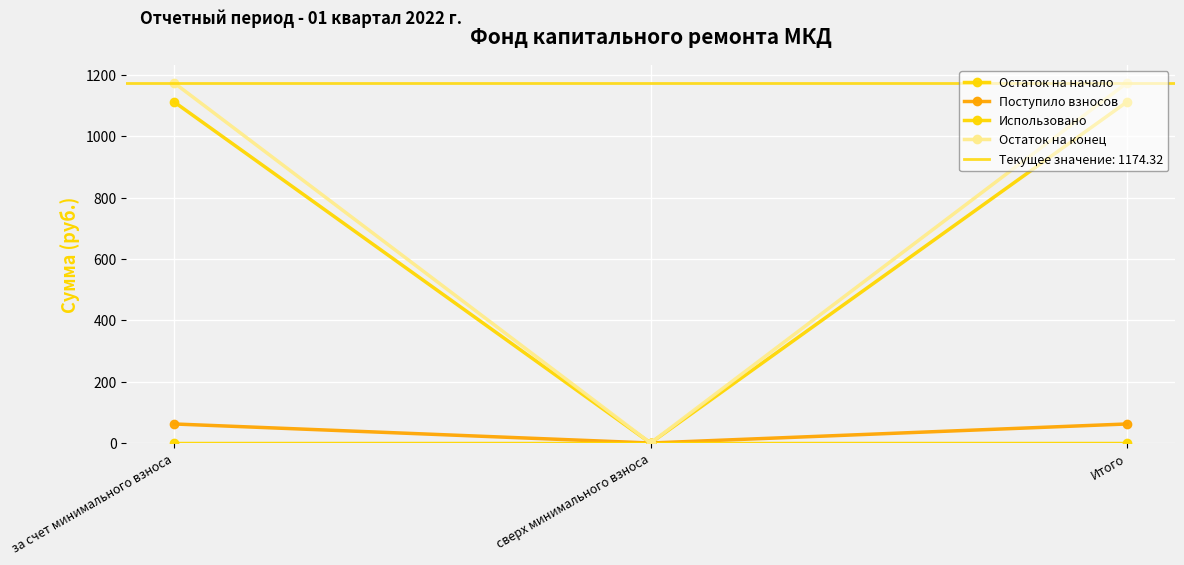

True or false: Поступило взносов has a value of 62.1 at за счет минимального взноса.

True